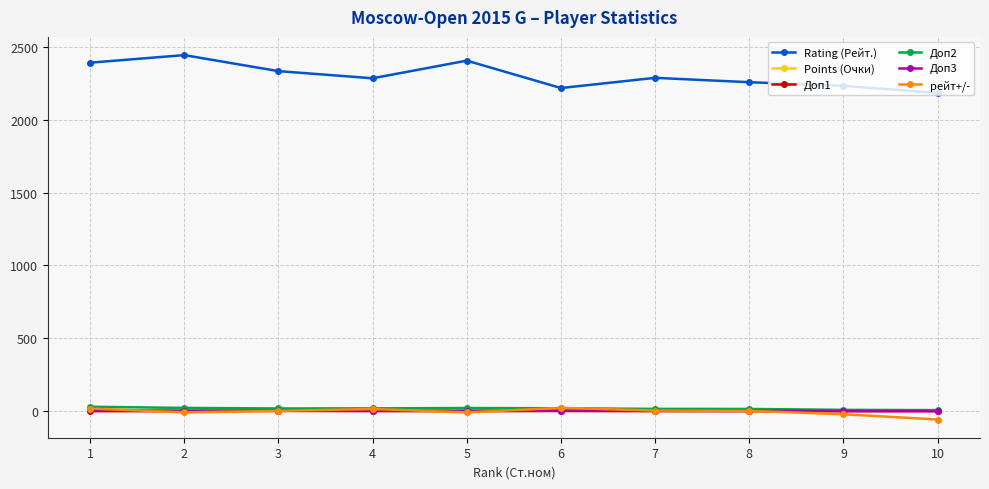

Which series has the largest total across all categories?

Rating (Рейт.)